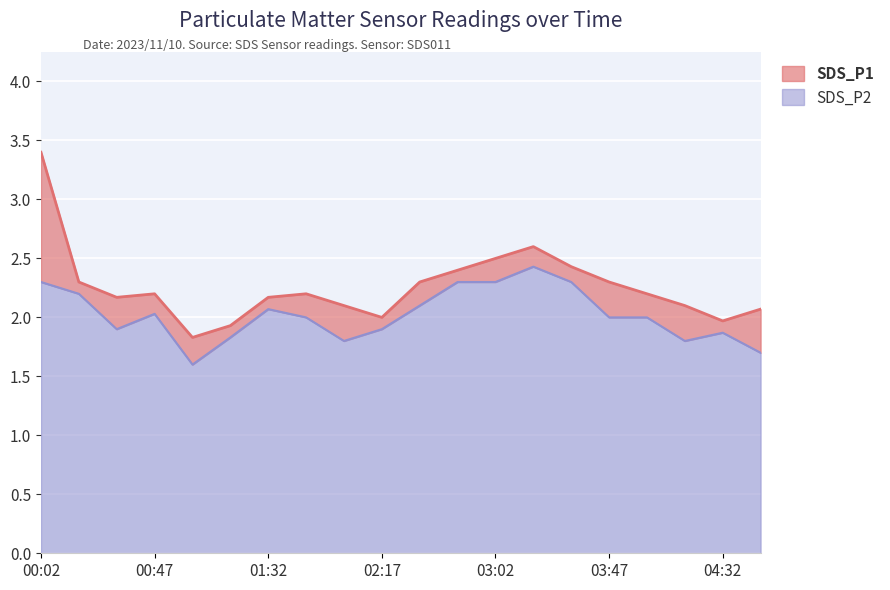

Is it true that SDS_P2 equals 2.8 at 02:17?

False